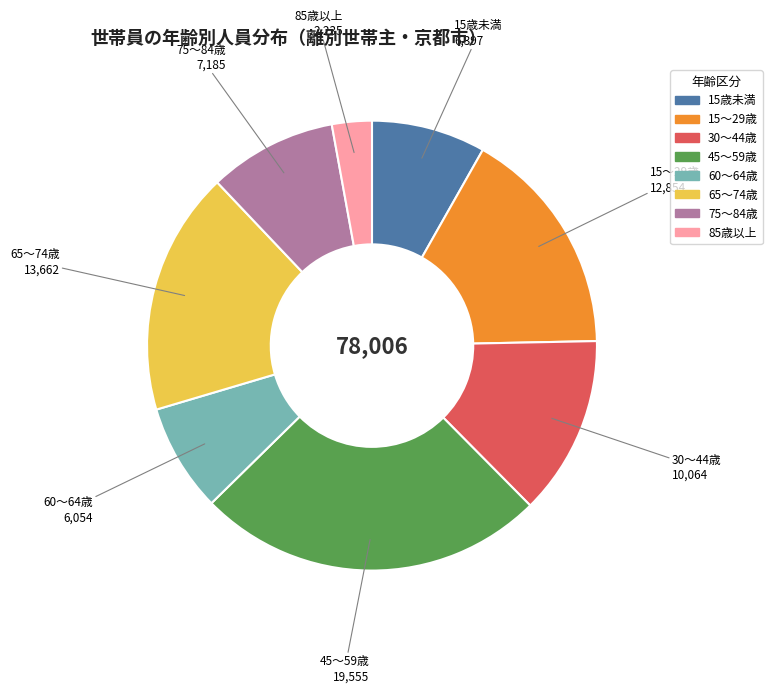

Is there any slice that represents more than half of the pie?

No